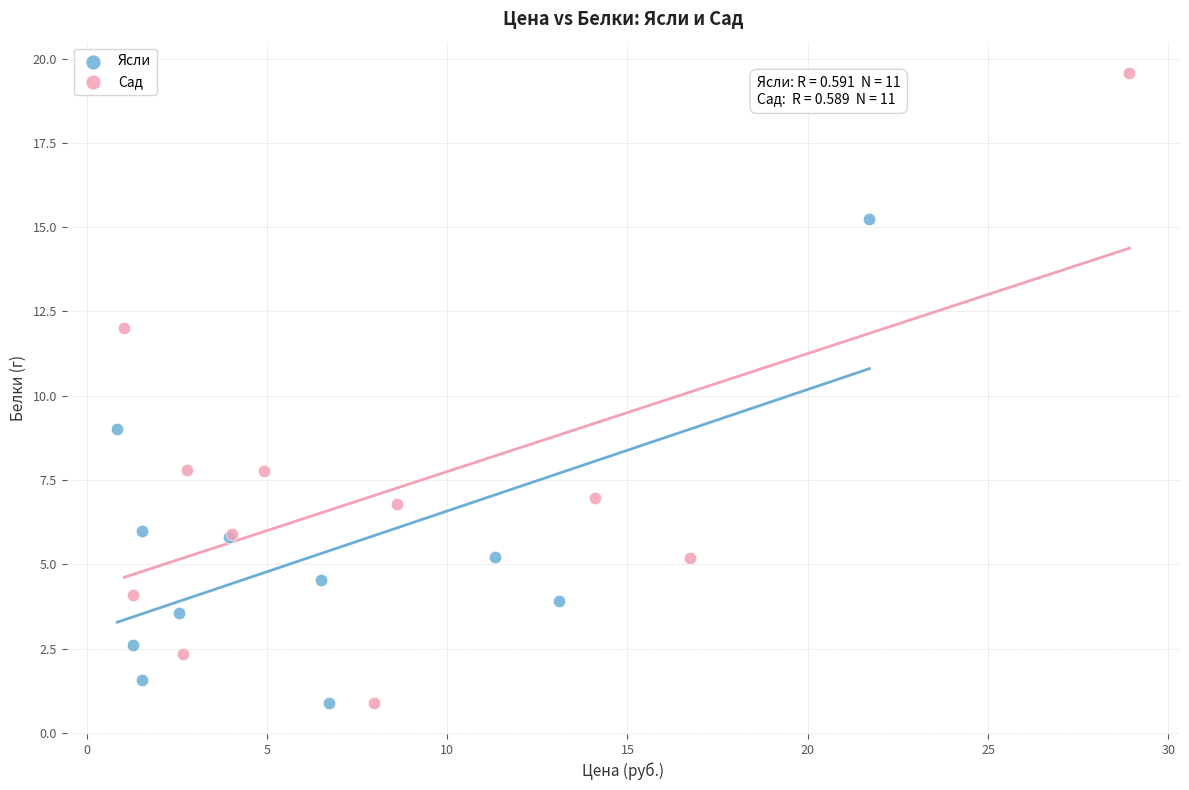

Which series contains the highest Y value?

Сад